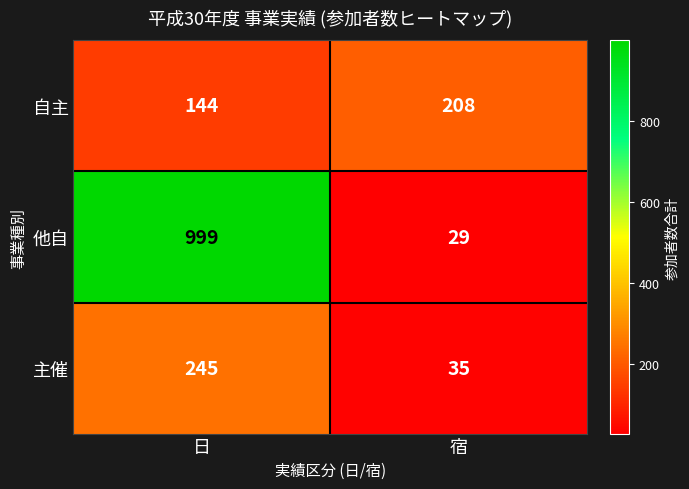

At how many categories does at least one series exceed 62?

2